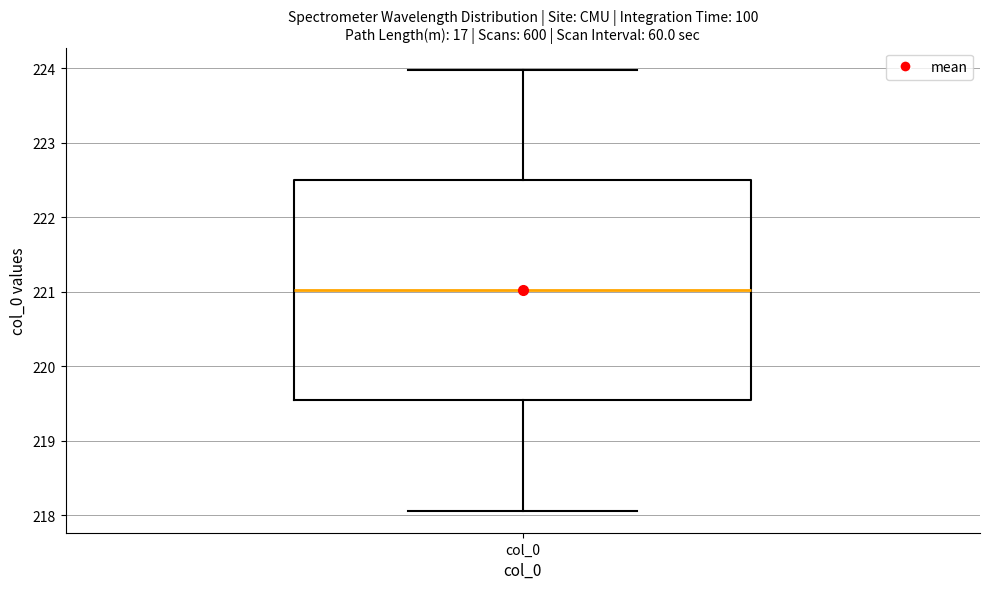

Where is the upper edge of the box for col_0 on the y-axis? The values are not printed on the chart, so give them approximately, as read against the axis.

222.5